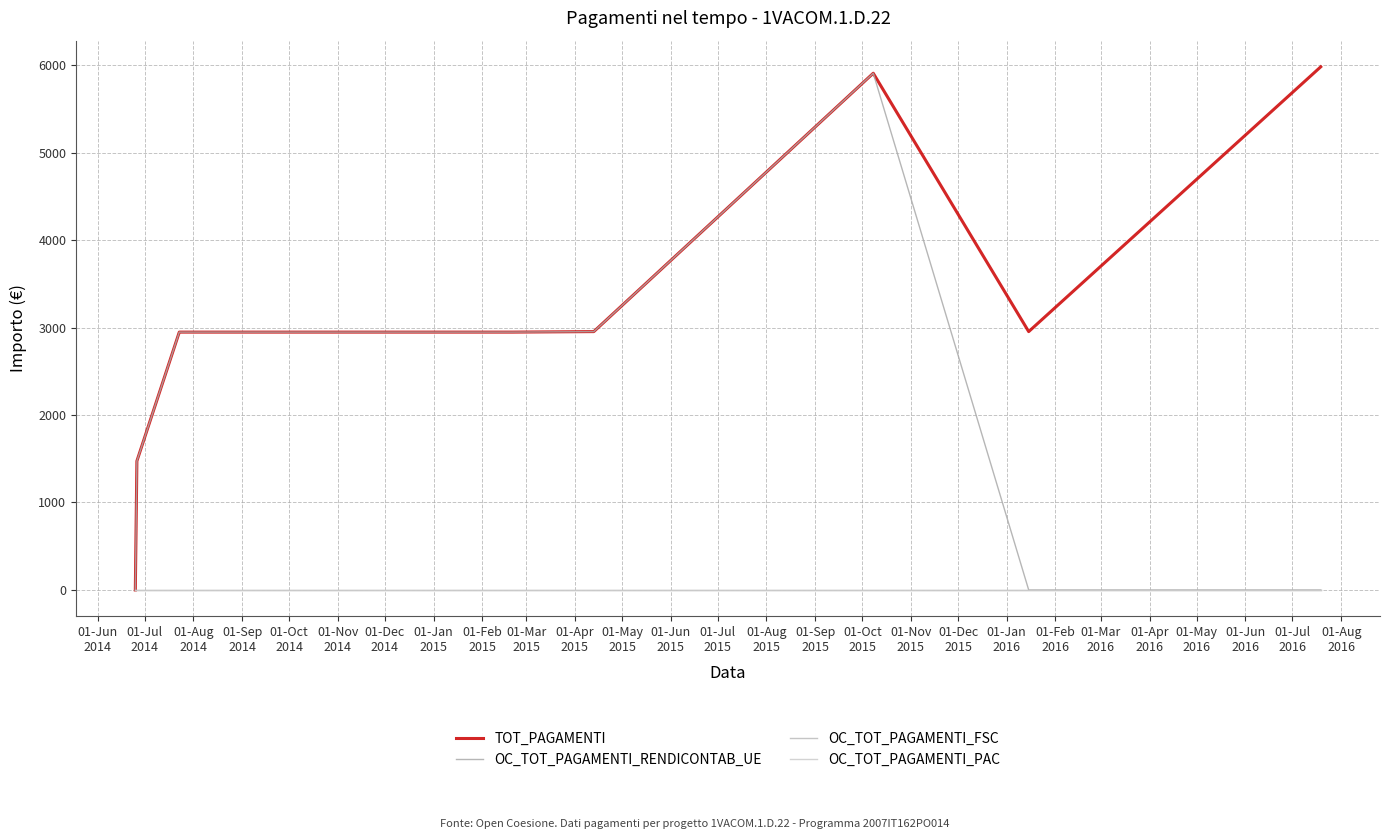

Does the chart display data point markers on the line(s)?

No